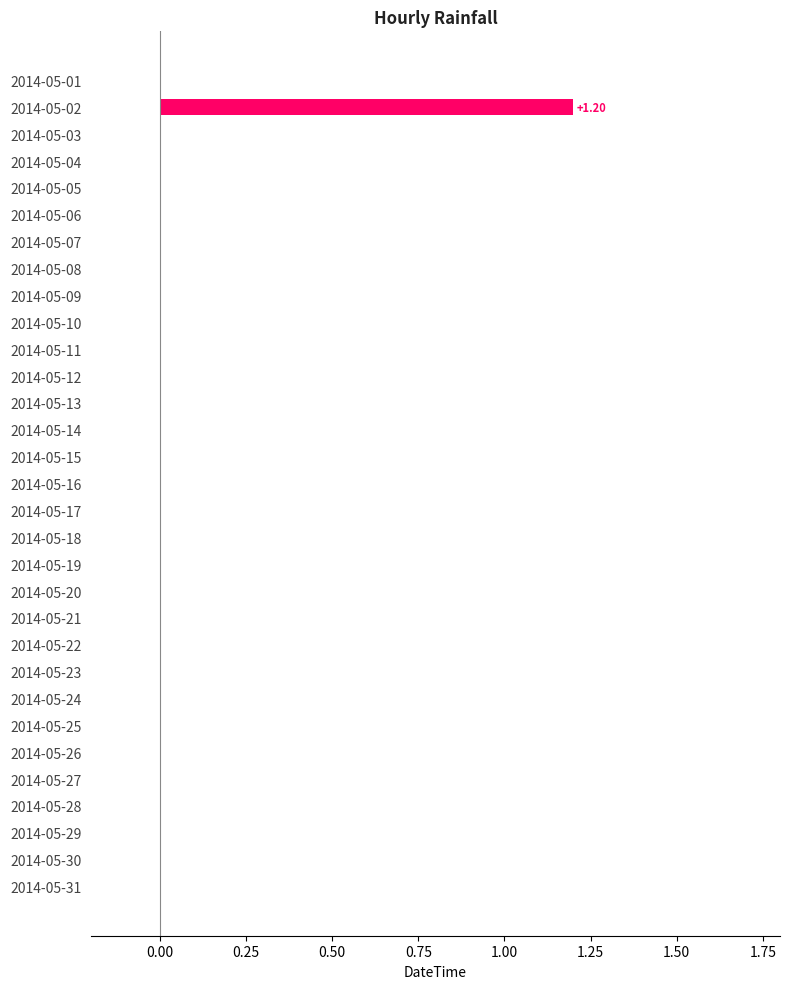

What is the sum of all values?

1.2